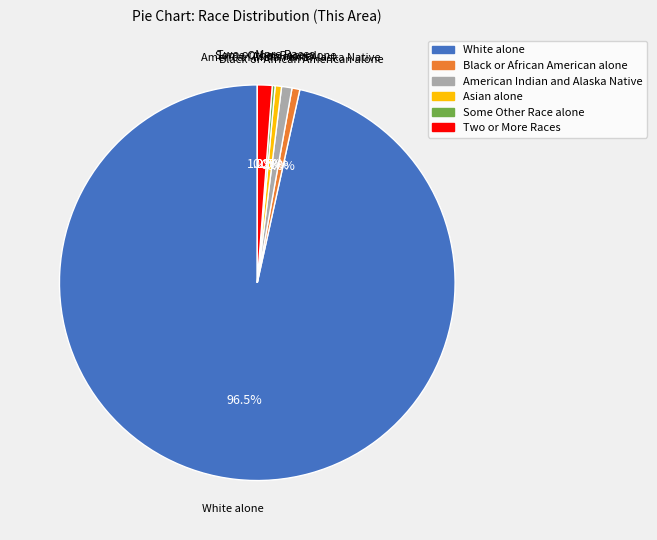

Does any single category account for the majority?

Yes